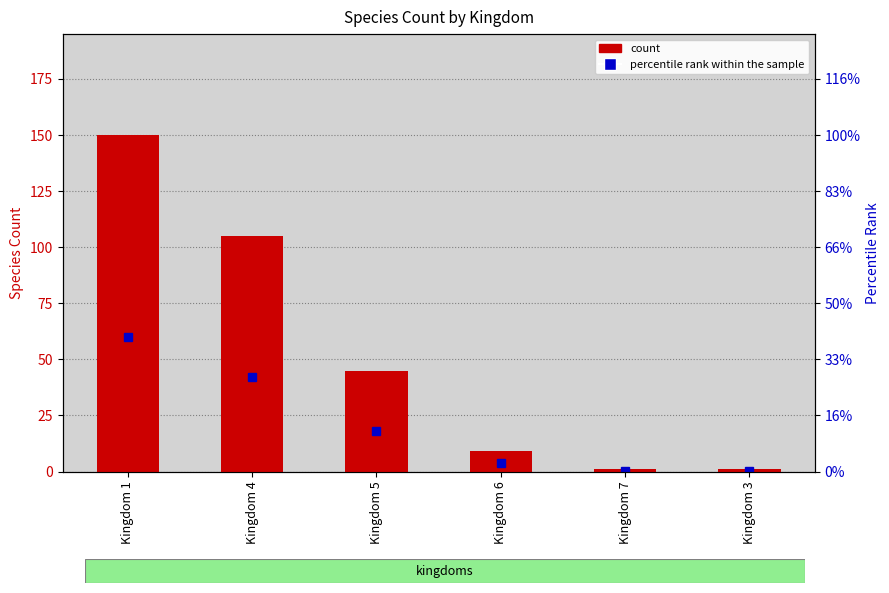

Reading right to left, list all the values displayed in this chart.

1	1	9	45	105	150